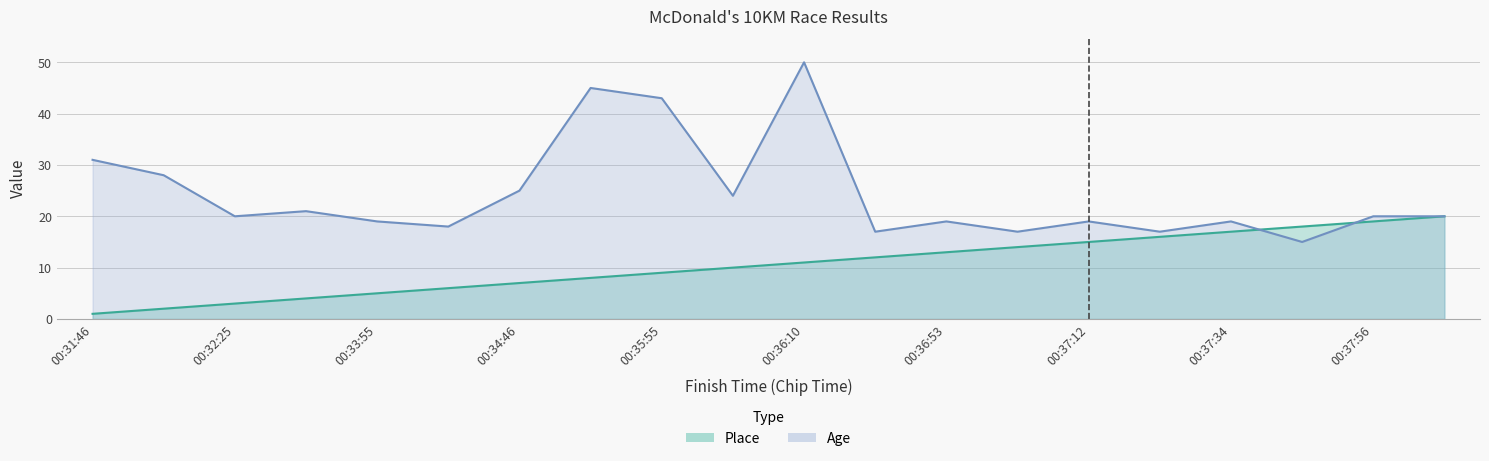

Where is Age nearest to the value 32?

00:31:46